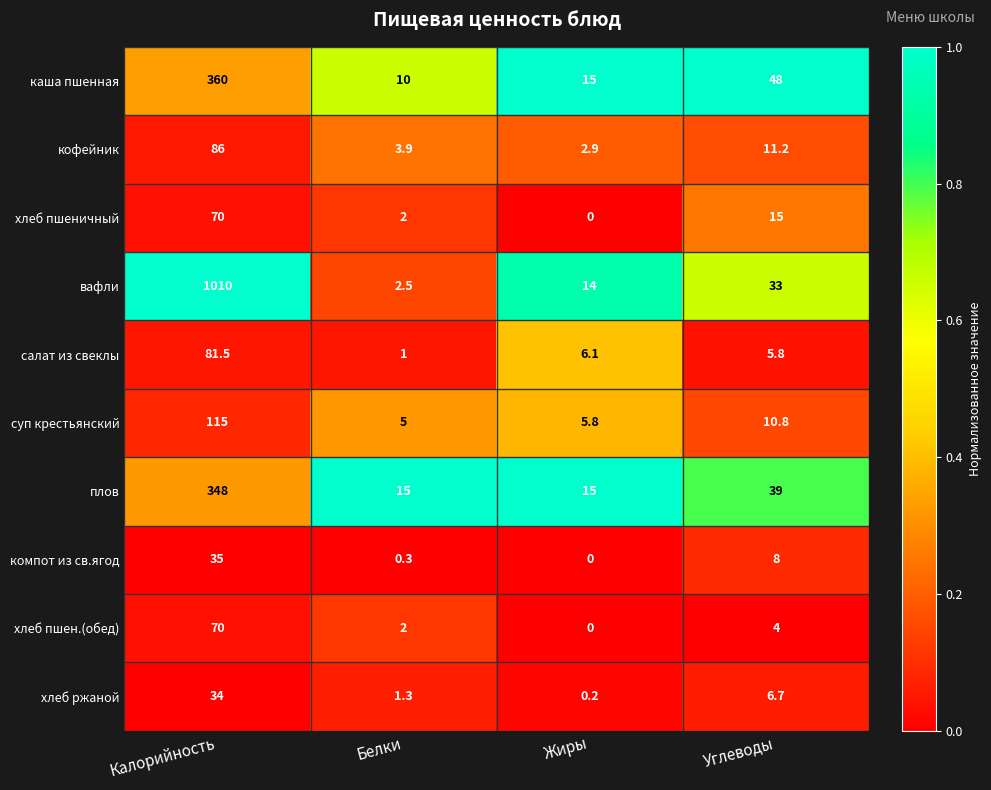

Rank the categories by хлеб пшеничный value from highest to lowest.

Калорийность, Углеводы, Белки, Жиры